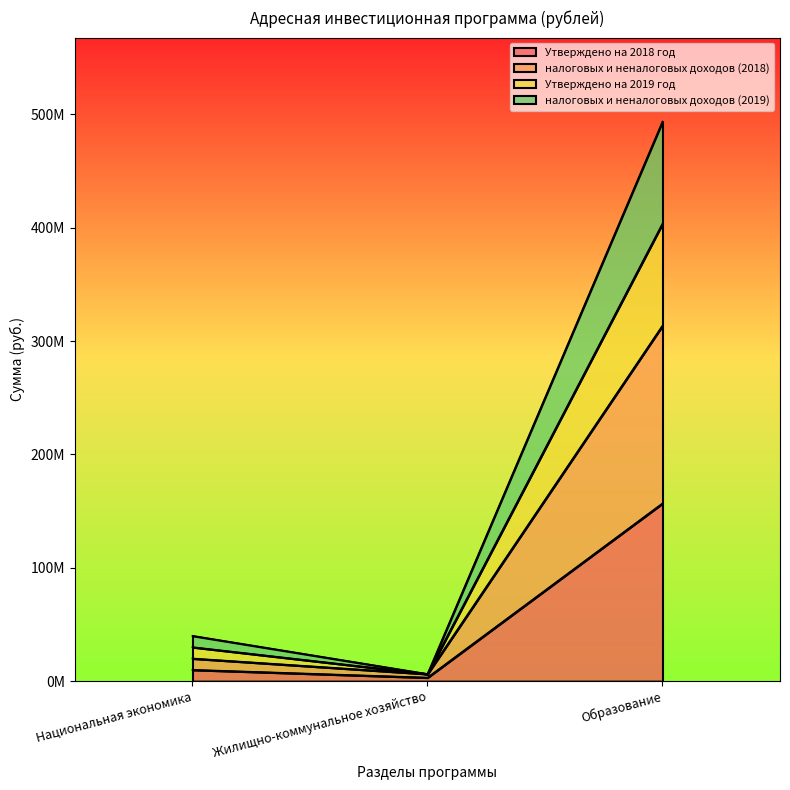

At which label does Утверждено на 2018 год reach its minimum?

Жилищно-коммунальное хозяйство